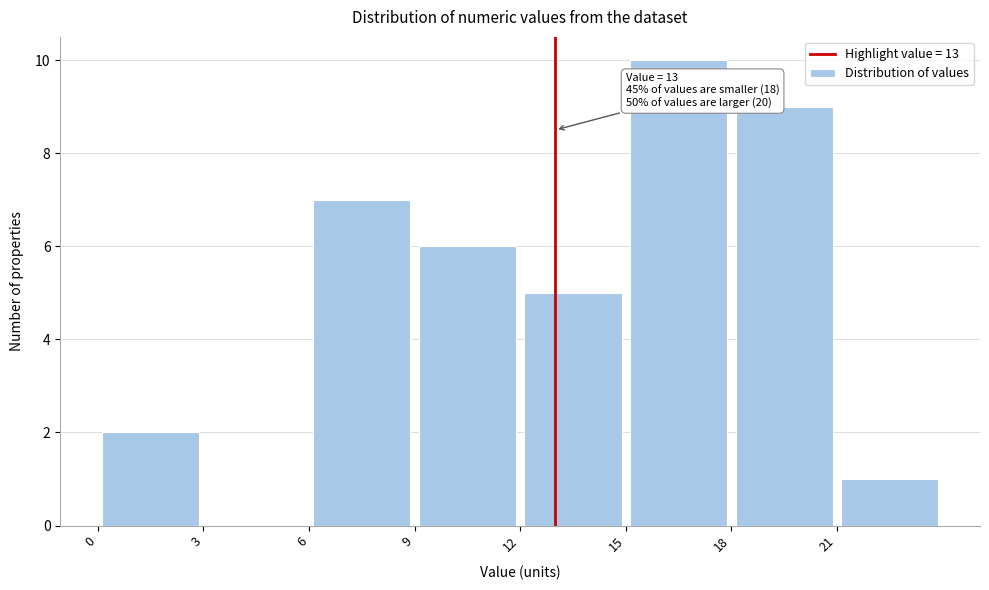

Which range on the x-axis has the tallest bar?

15 to 18